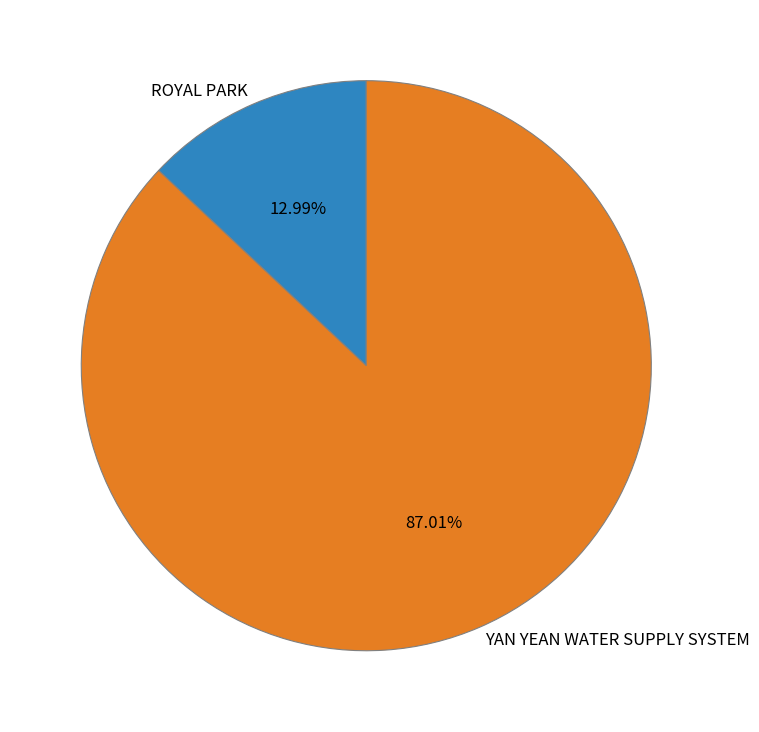

What is the ratio of the value at YAN YEAN WATER SUPPLY SYSTEM to the value at ROYAL PARK?

6.7